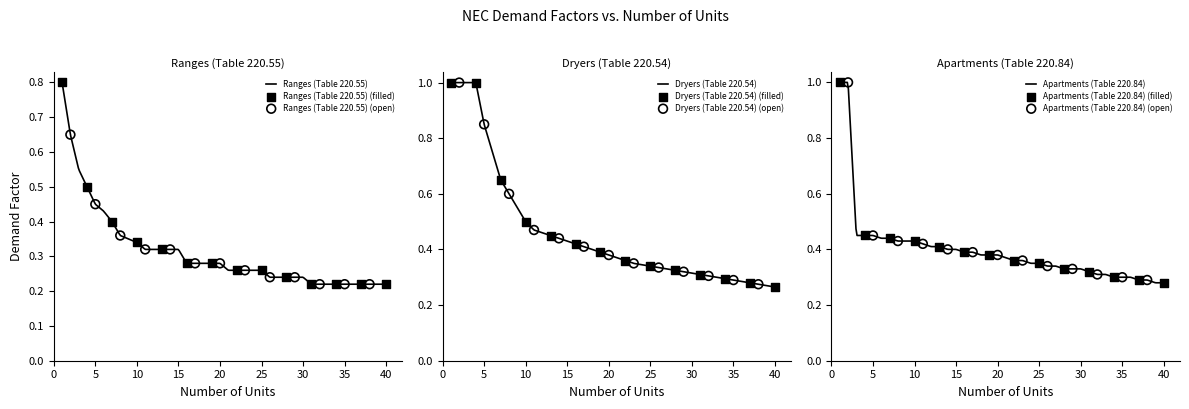

What are all the series names shown in the legend?

Ranges (Table 220.55), Dryers (Table 220.54), Apartments (Table 220.84)